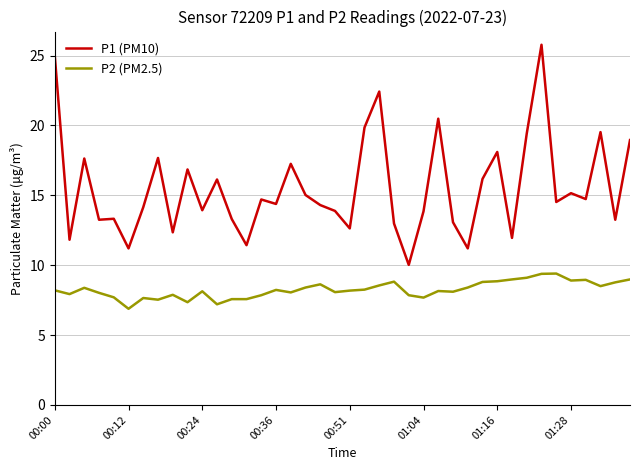

True or false: P1 (PM10) and P2 (PM2.5) cross at least once.

False